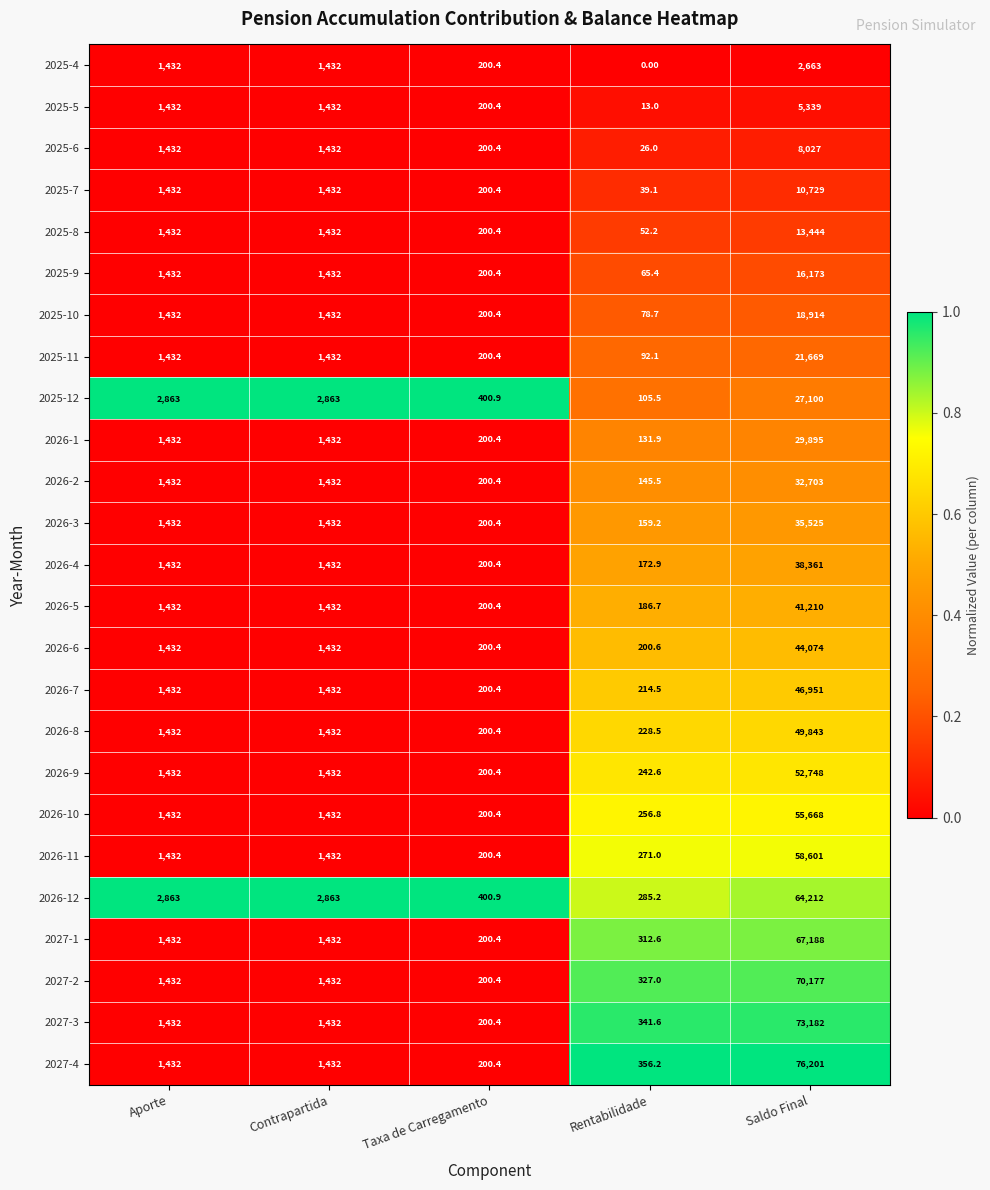

Which series has the largest total across all categories?

2027-4